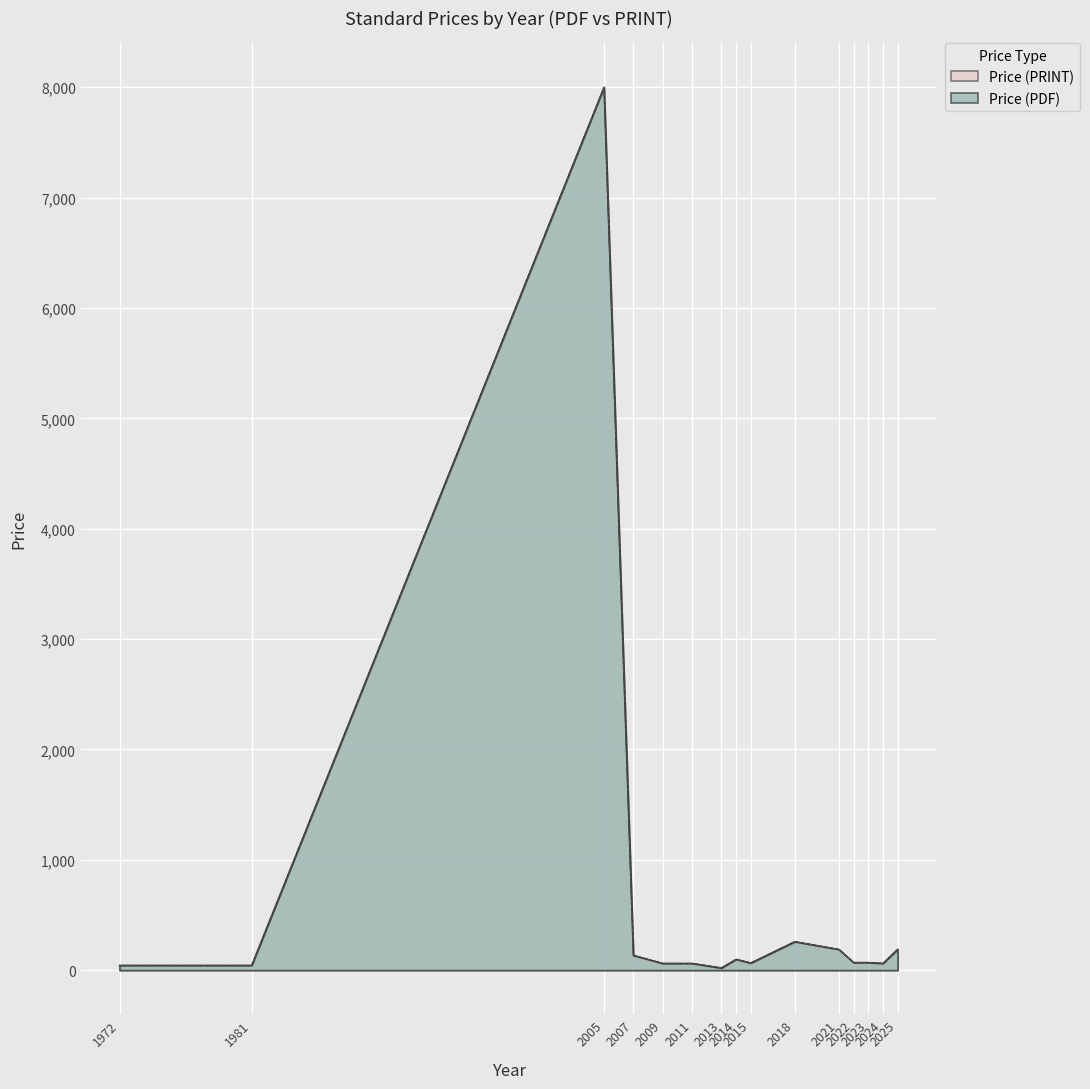

True or false: Price (PRINT) and Price (PDF) intersect in this chart.

False